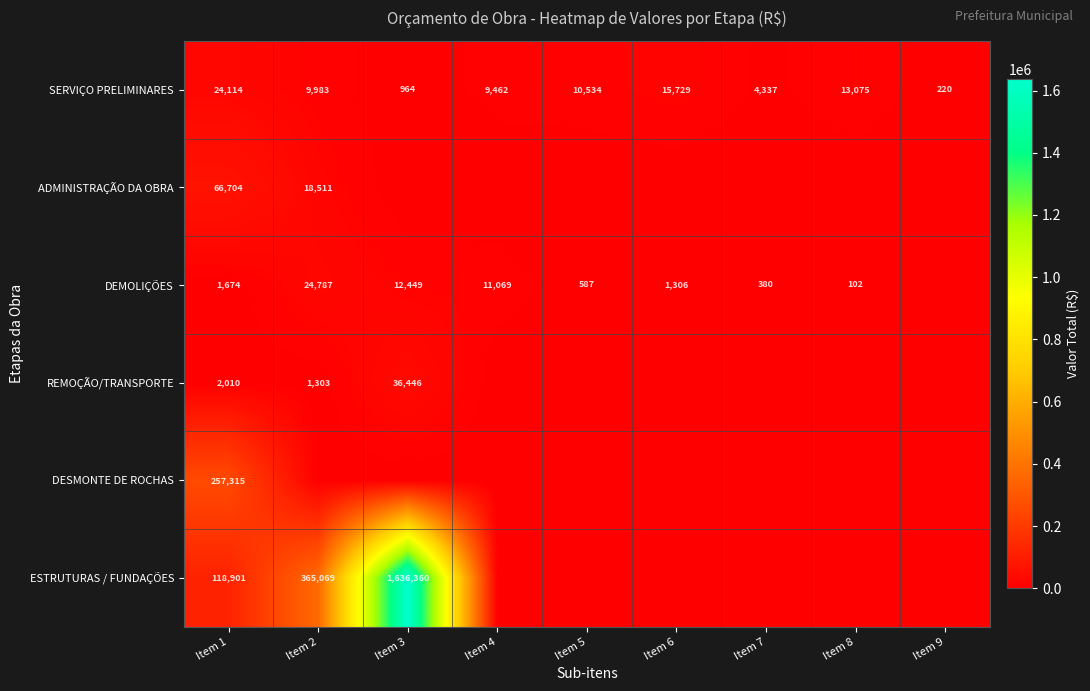

Read the SERVIÇO PRELIMINARES value at Item 1.

24114